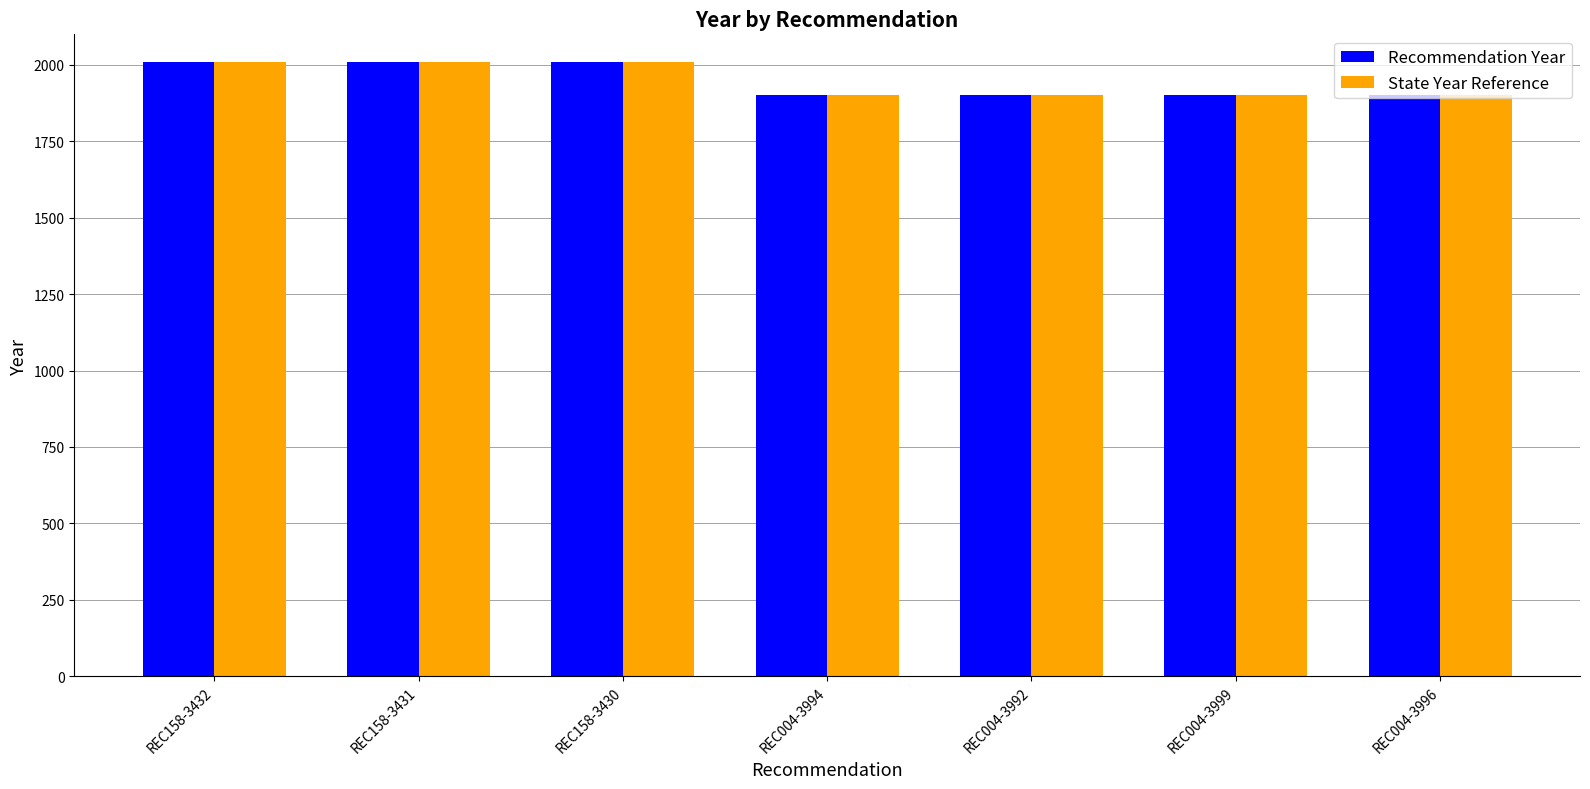

At how many categories does at least one series exceed 1977?

3